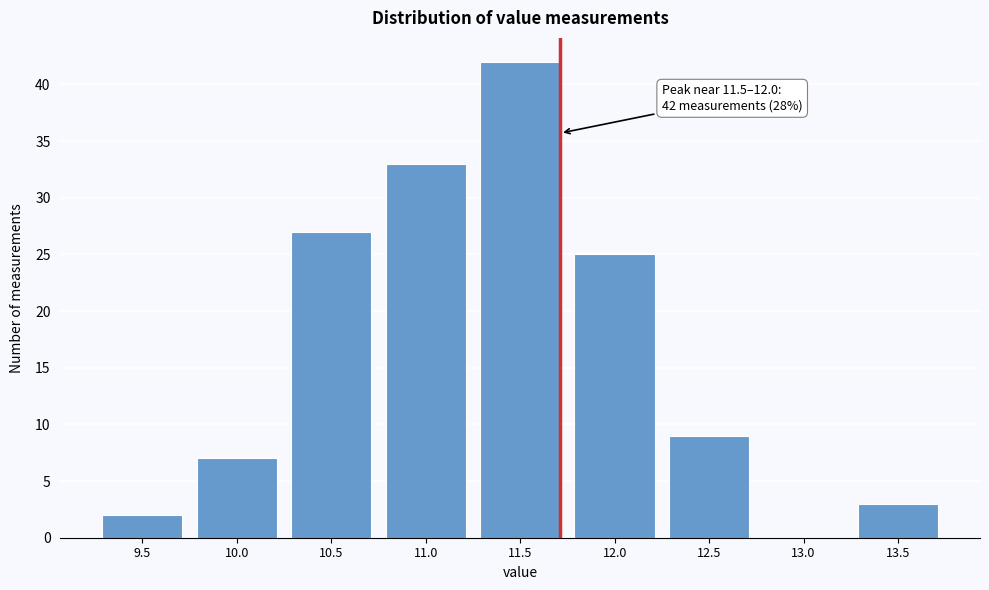

Reading left to right, list all the values displayed in this chart.

9.5=2	10.0=7	10.5=27	11.0=33	11.5=42	12.0=25	12.5=9	13.0=0	13.5=3